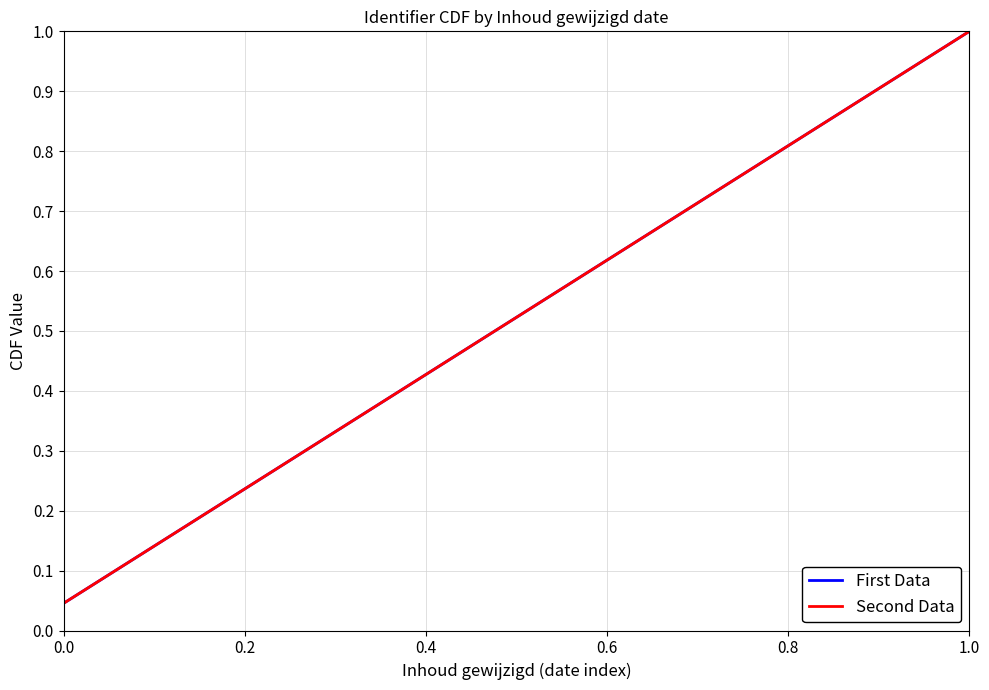

Does the chart have visible grid lines?

Yes